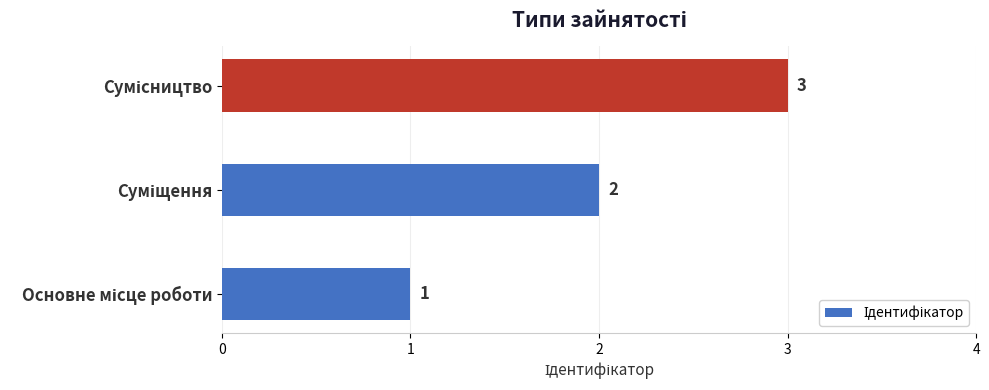

Count the values in the range 1 to 3.

3